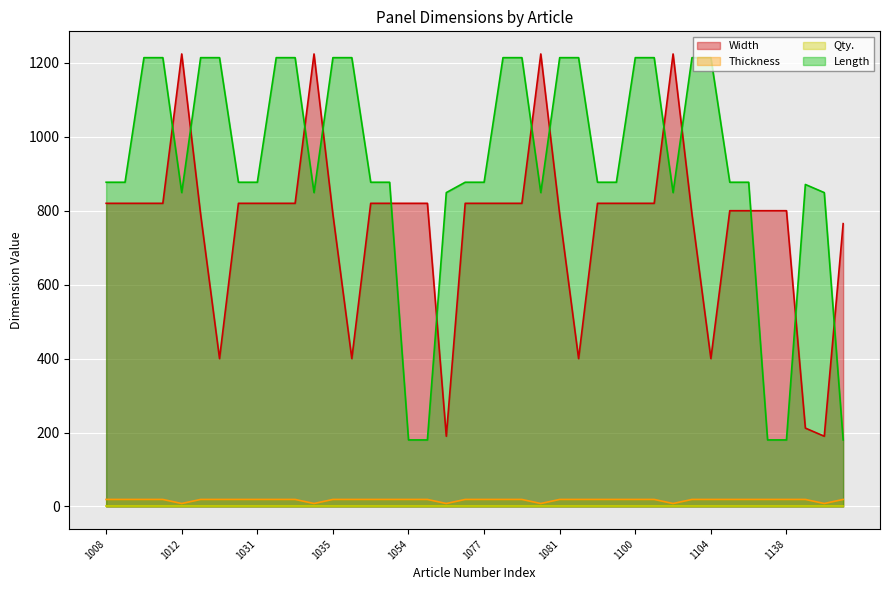

The Thickness series shows 19 at 1030. True or false?

True